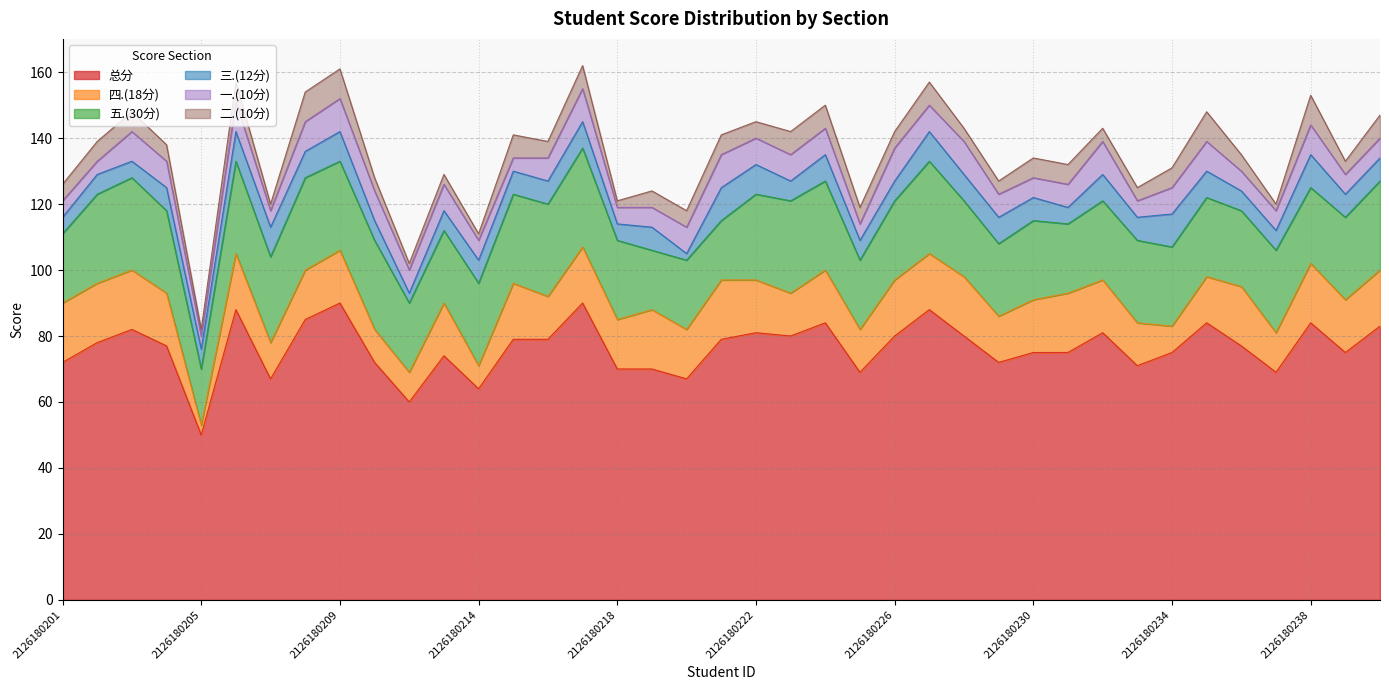

What is the highest value of the 一.(10分) series?

10